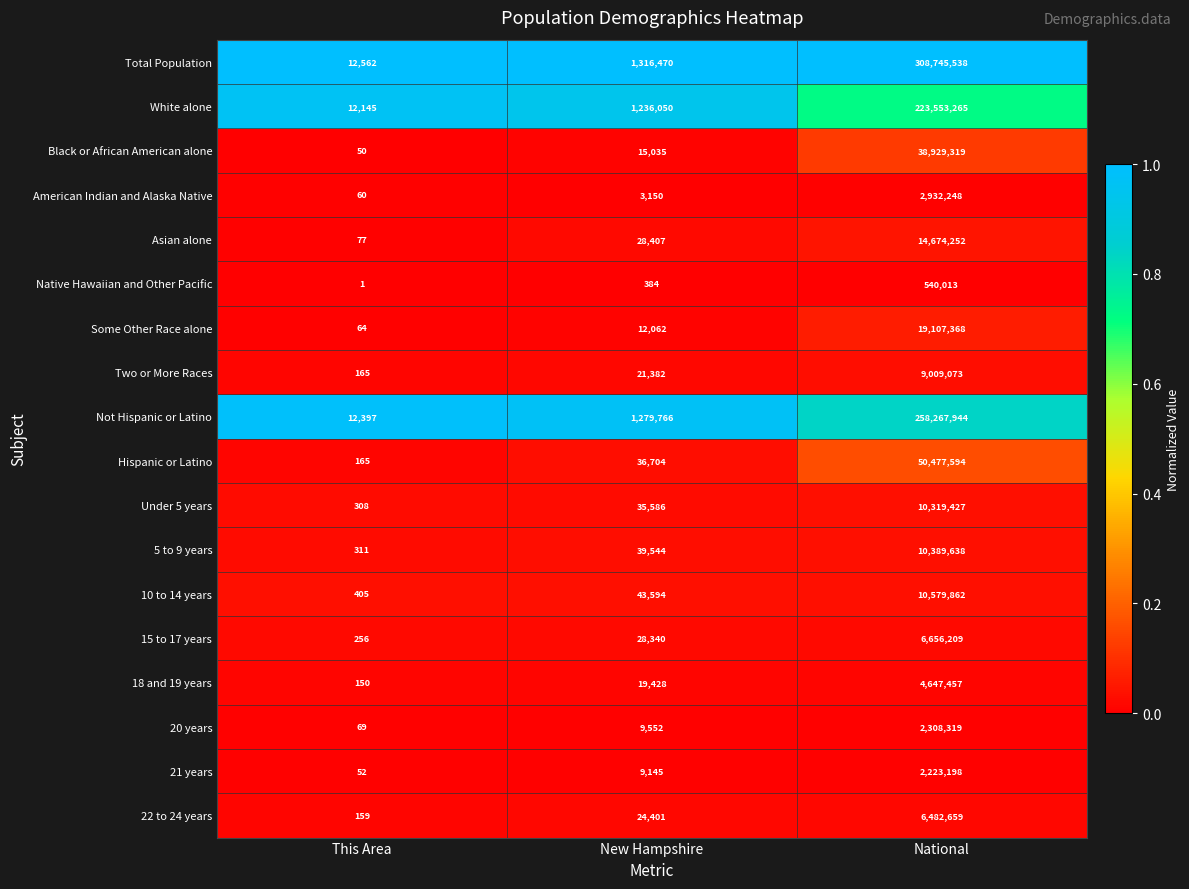

At which category is the sum across all series the highest?

National